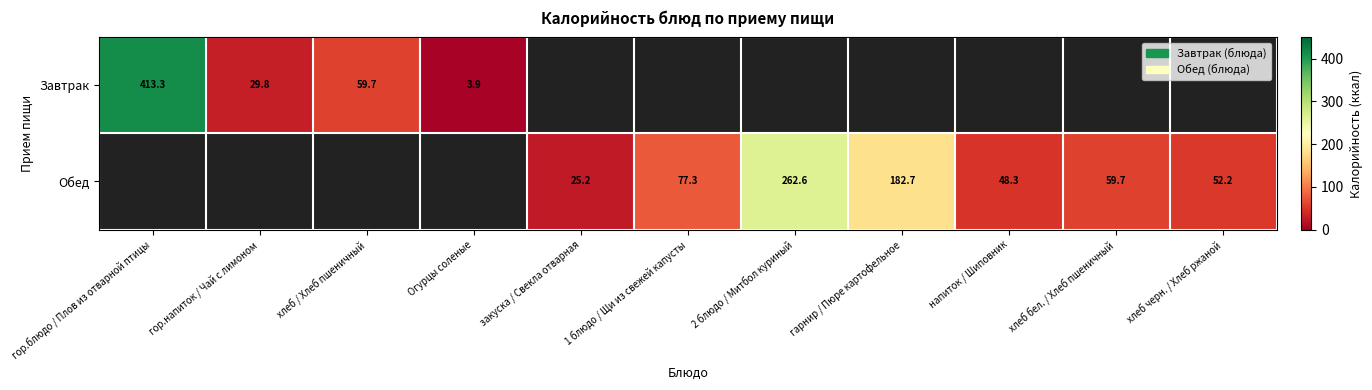

Is the value of Обед at хлеб бел. / Хлеб пшеничный greater than the value of Завтрак at гор.напиток / Чай с лимоном?

Yes